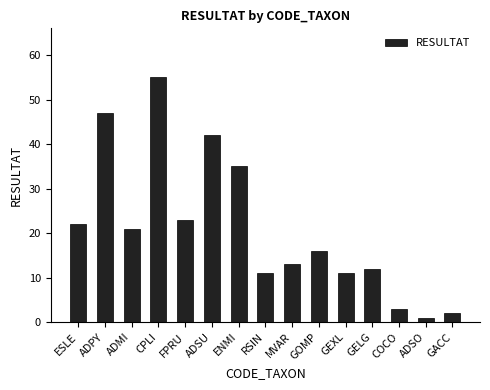

Which label corresponds to the largest value in the chart?

CPLI